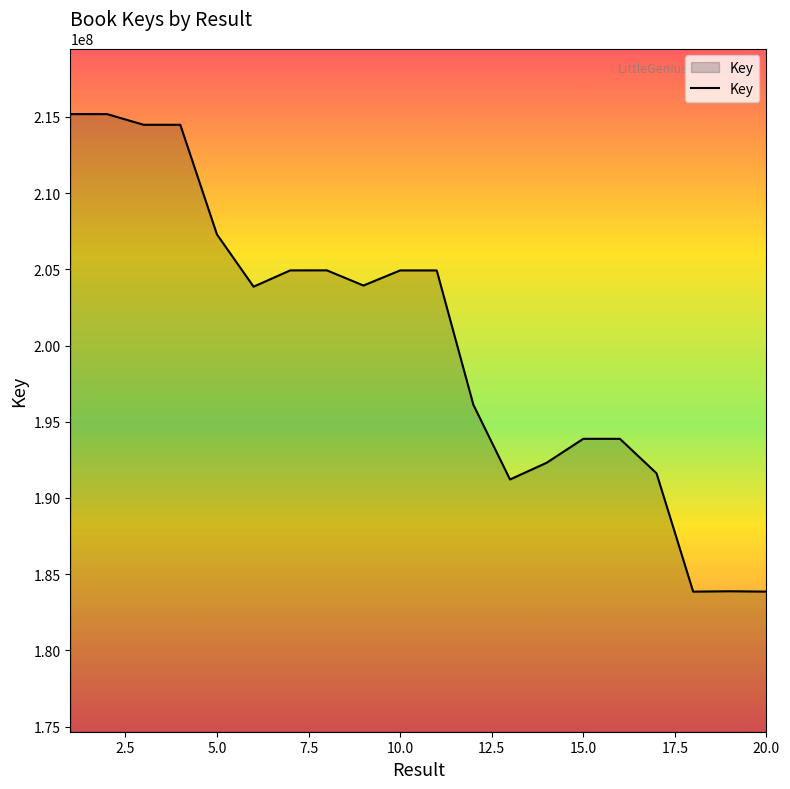

What is the minimum value shown in the chart?

183852303